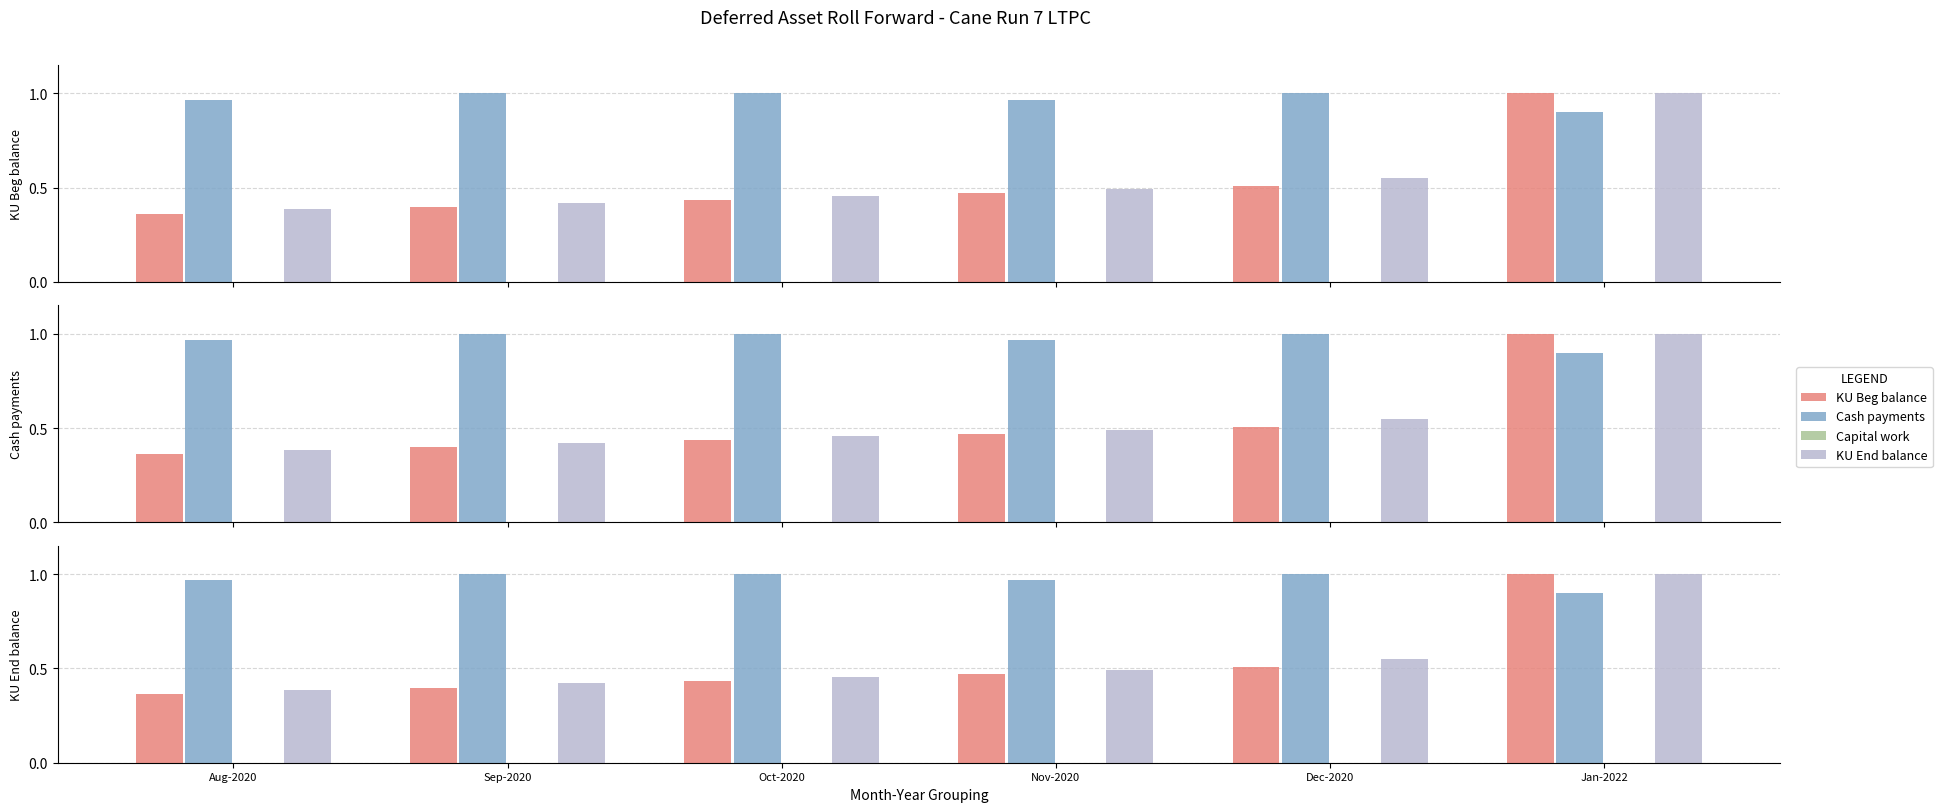

Between Nov-2020 and Oct-2020, which is larger?

Nov-2020